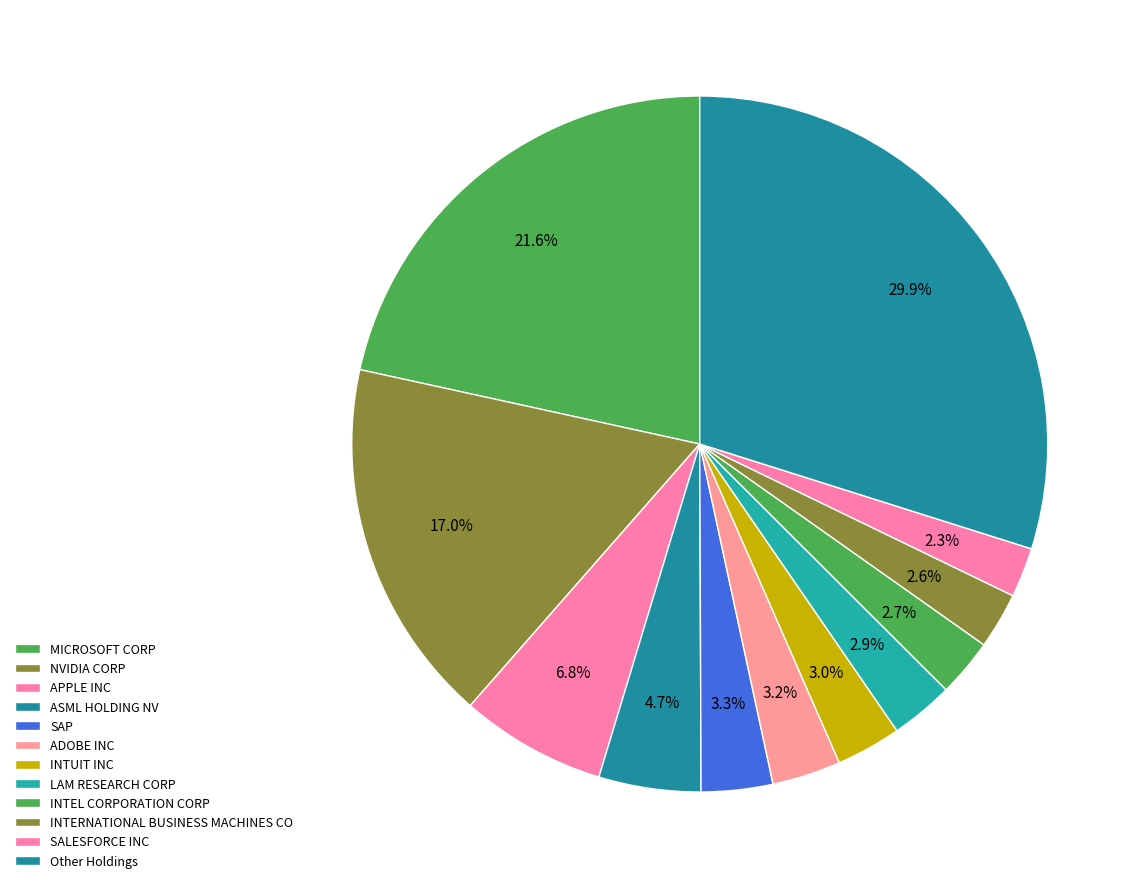

How many slices are in this pie chart?

12